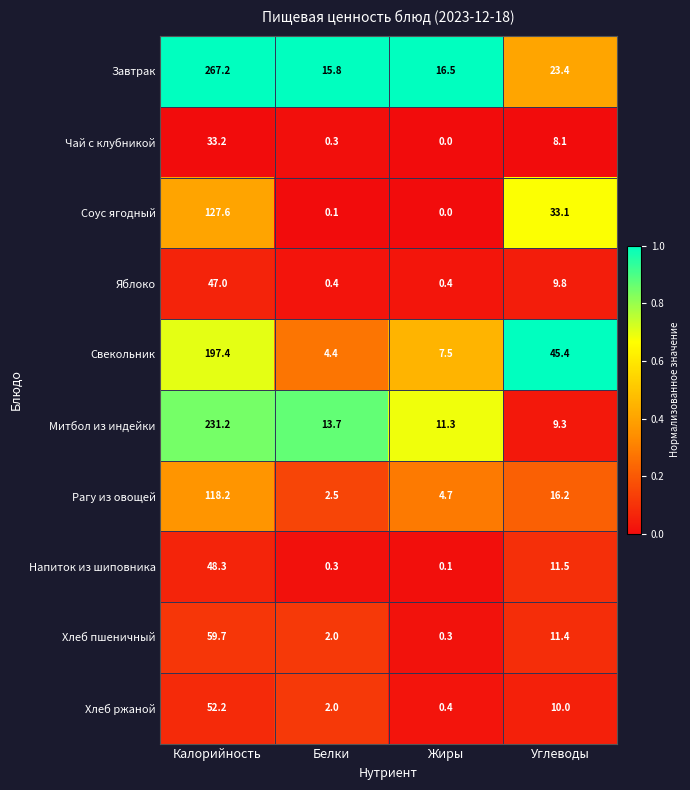

List the series in order of their peak value, highest first.

Завтрак, Митбол из индейки, Свекольник, Соус ягодный, Рагу из овощей, Хлеб пшеничный, Хлеб ржаной, Напиток из шиповника, Яблоко, Чай с клубникой